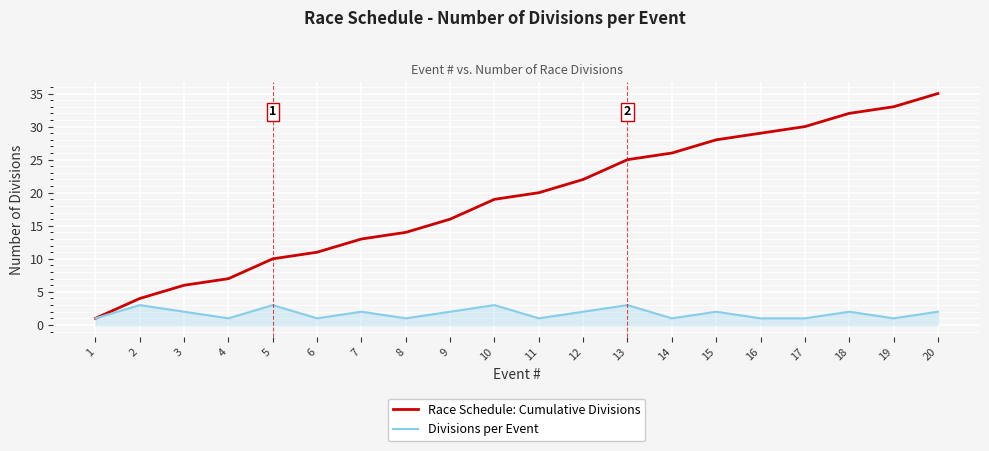

What is the average value of the Divisions per Event series?

2